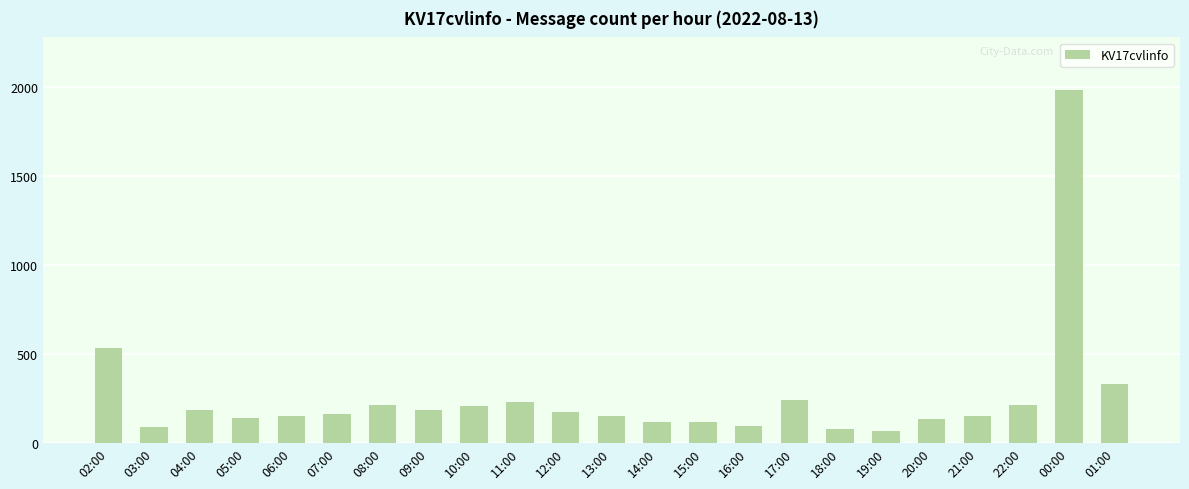

What value does the data have at 11:00?

231